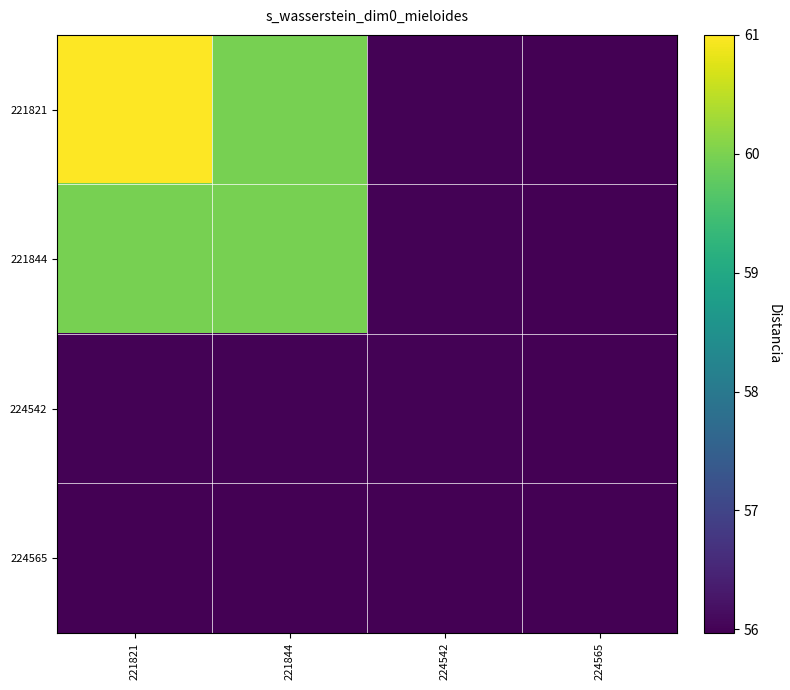

How many series are shown in this chart?

4